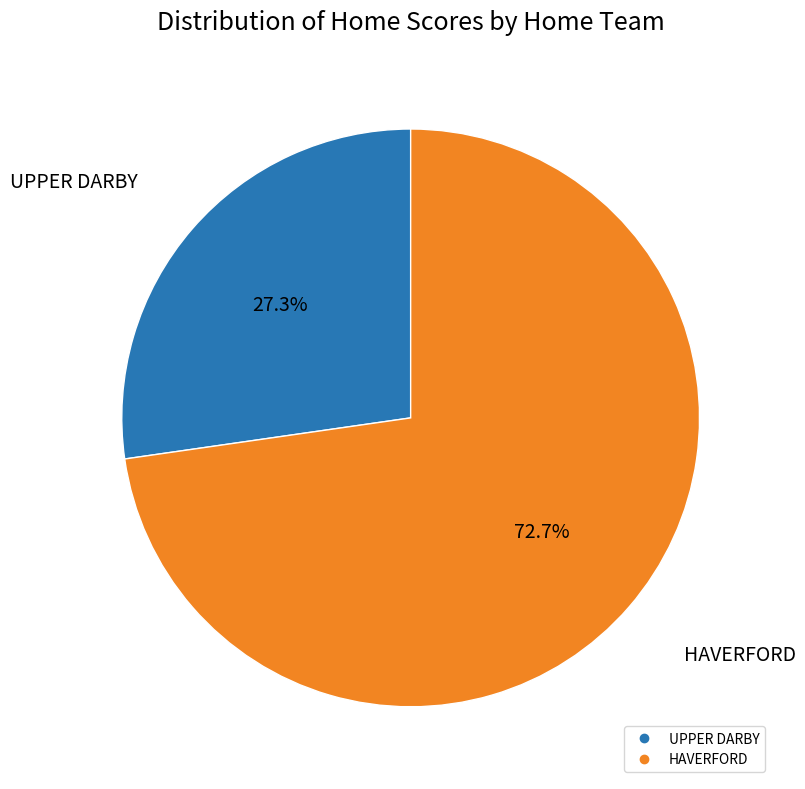

To the nearest percent, what is the difference between the UPPER DARBY and HAVERFORD slice percentages?

45%